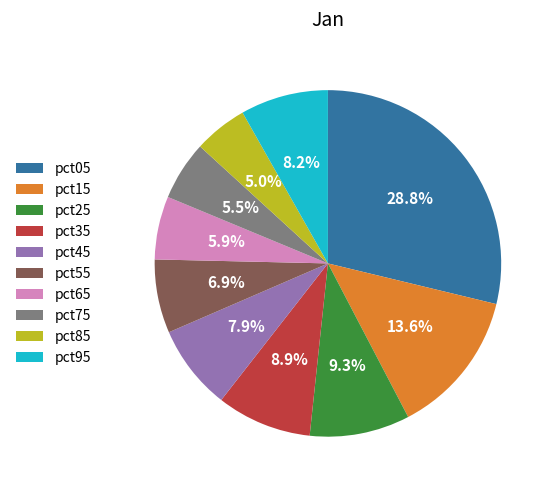

Count the number of slices in the pie.

10